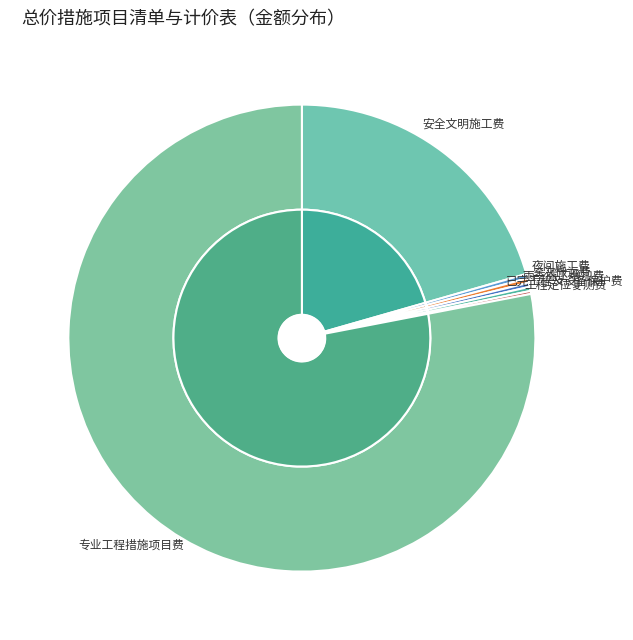

Is it true that 二次搬运费 is 0% of the pie?

True